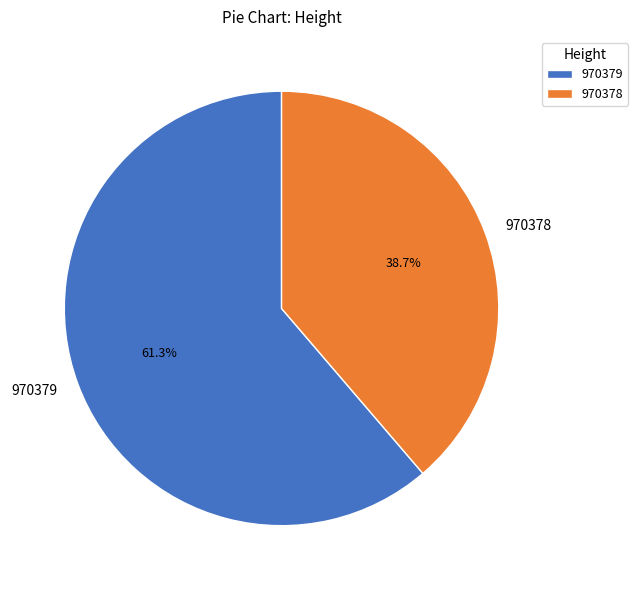

What percentage is NOT represented by 970379?

38.7%